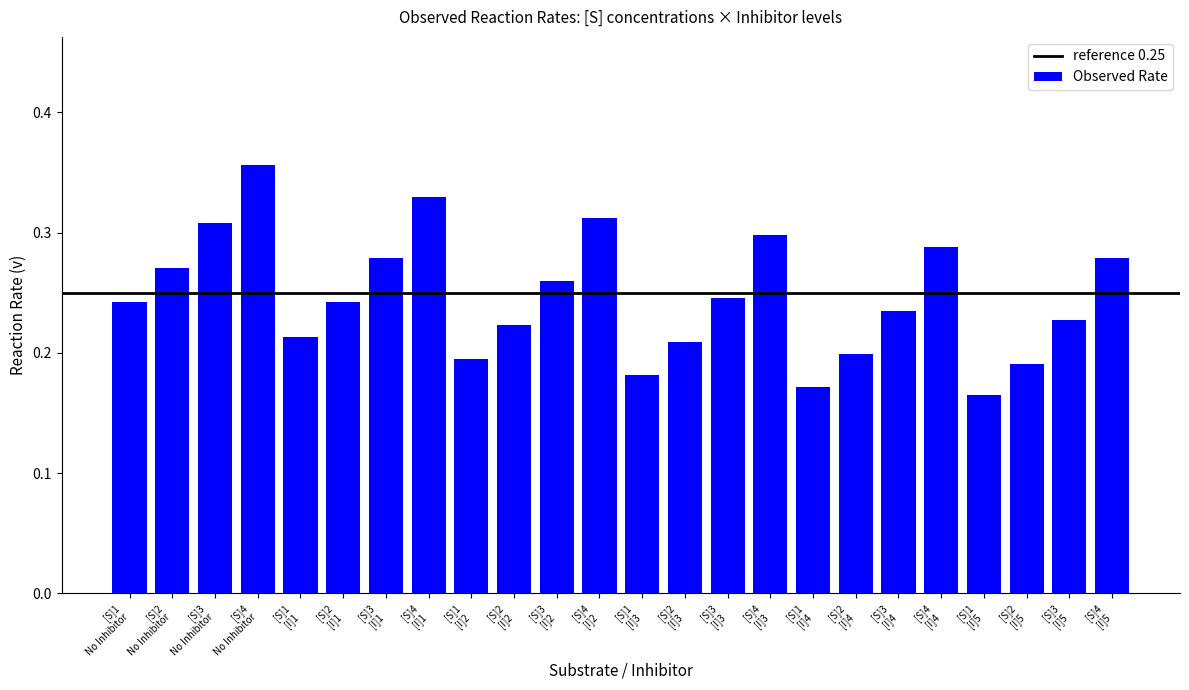

Count the number of data series in this chart.

1